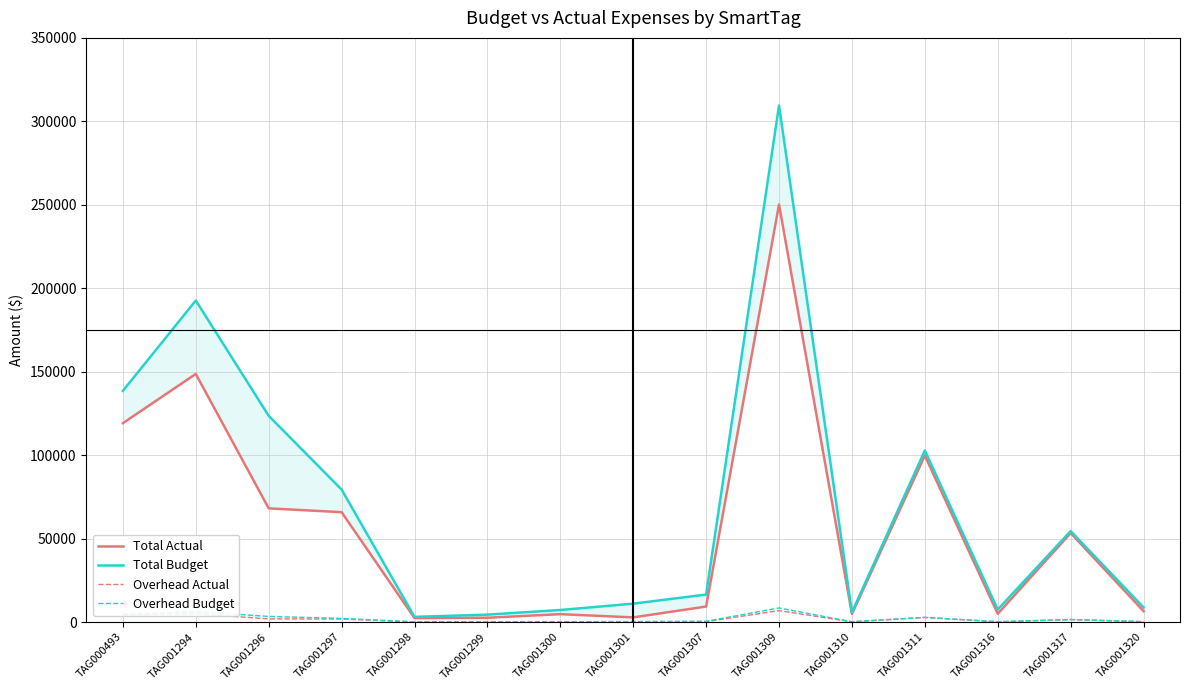

Which series has the largest total across all categories?

Total Budget